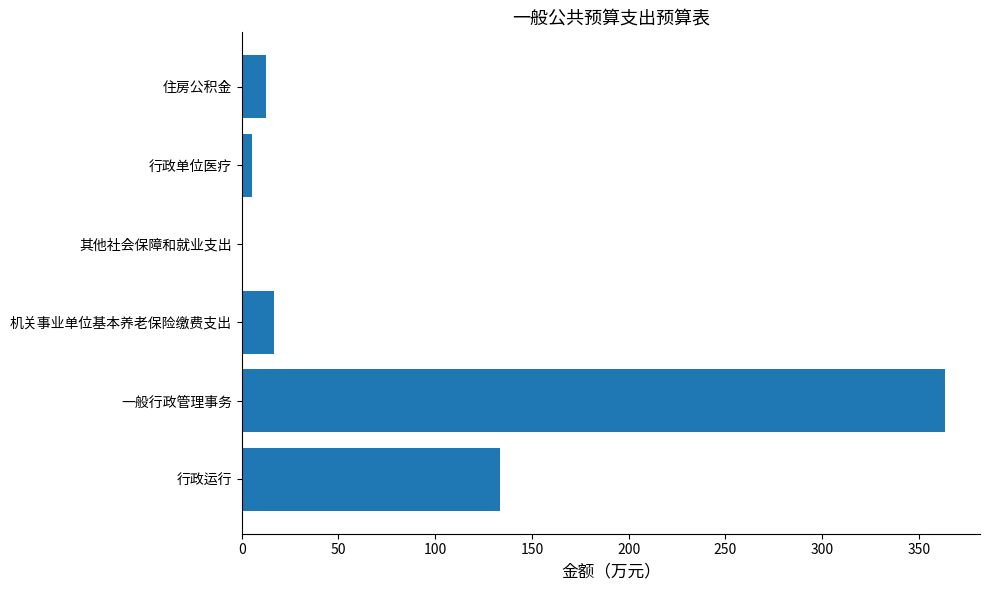

What is the sum of the values at 机关事业单位基本养老保险缴费支出 and 行政运行?

150.0